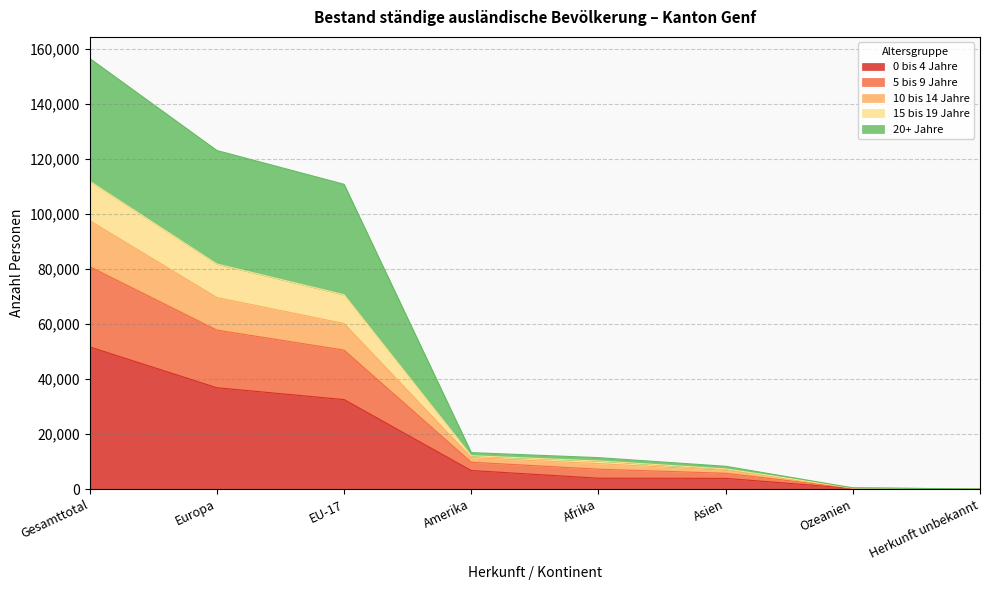

What position from the left is EU-17?

3